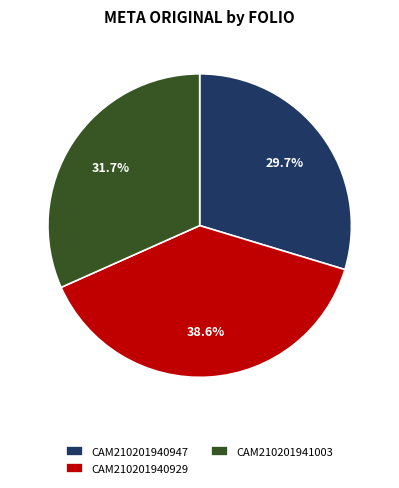

Which category has the biggest portion of the pie?

CAM210201940929